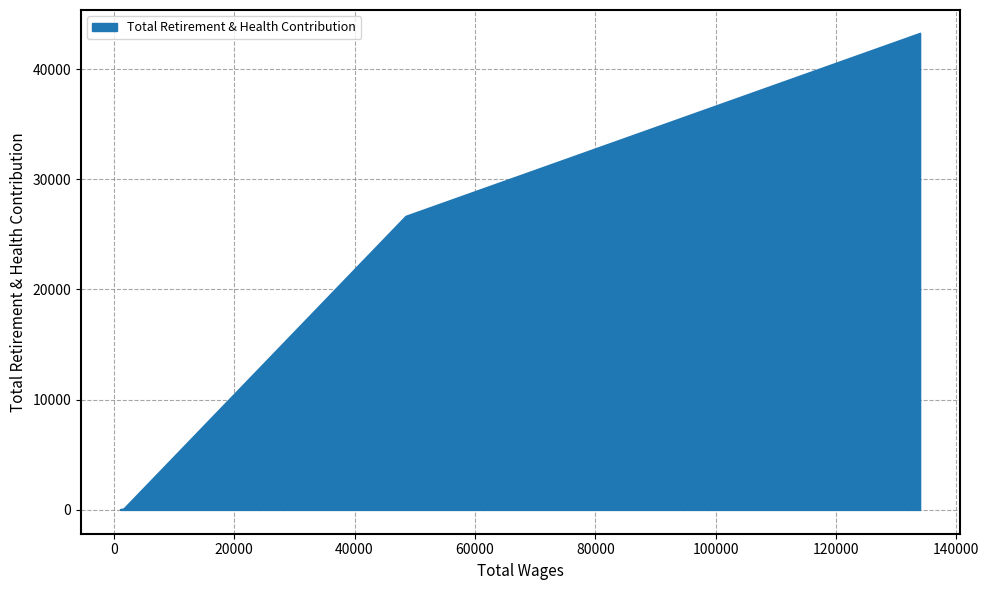

True or false: there are more than 2 points higher than both neighbors.

False